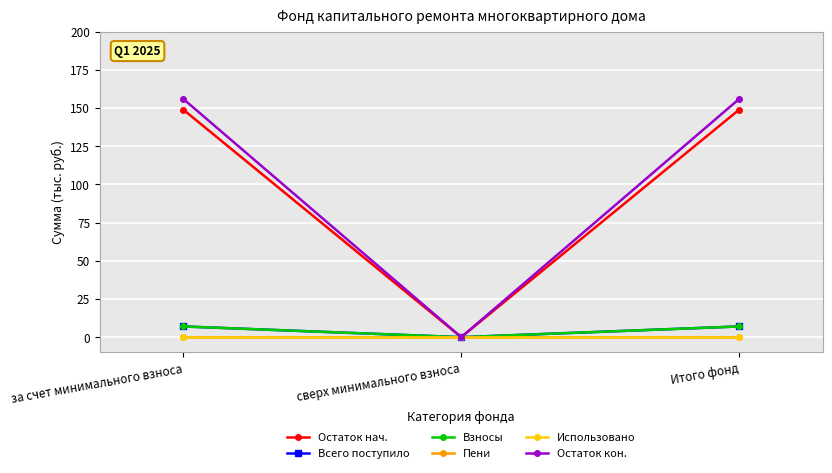

Does the chart have visible grid lines?

Yes